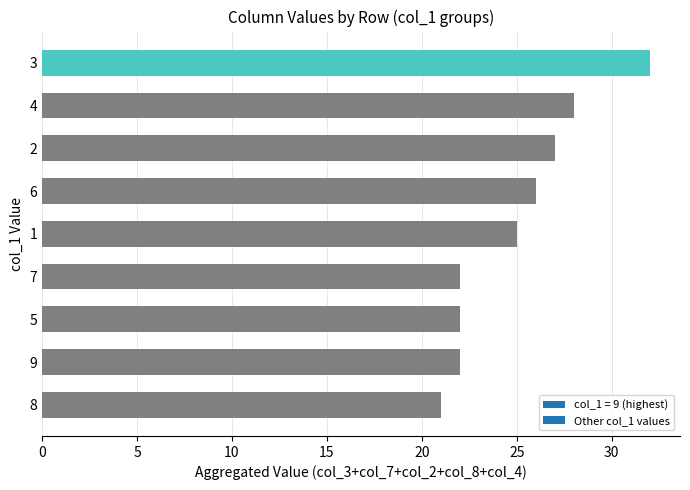

What is the ratio of the value at 3 to the value at 1?

1.3